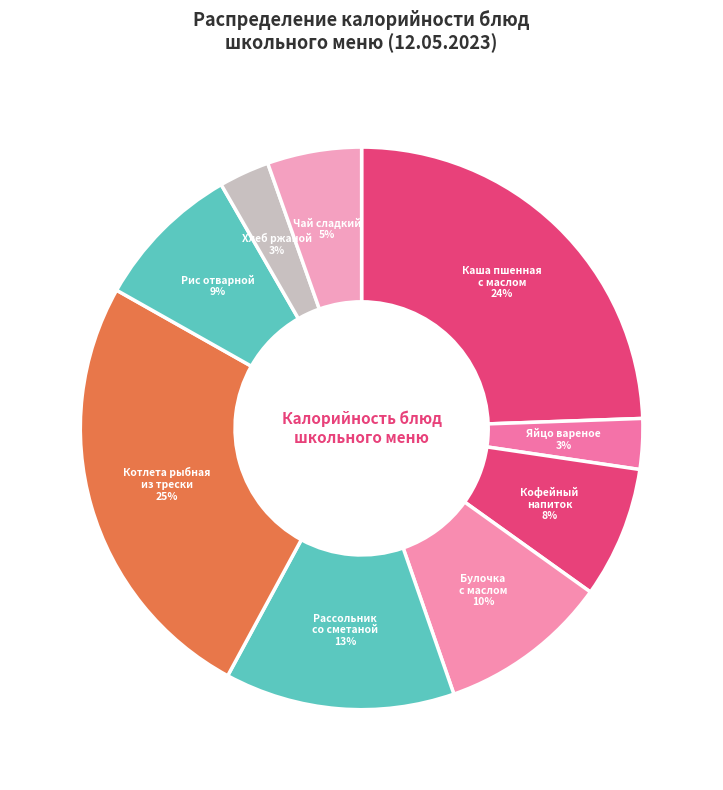

Is there a majority slice in this chart?

No